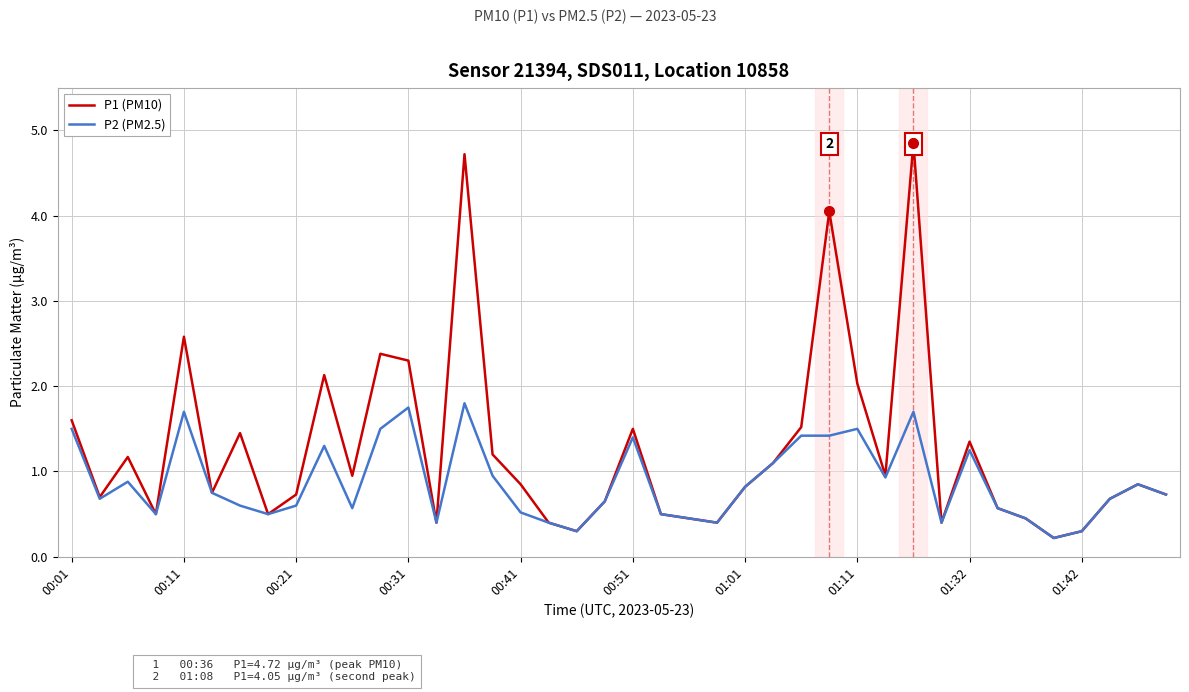

Rank the series by their average value, from lowest to highest.

P2 (PM2.5), P1 (PM10)